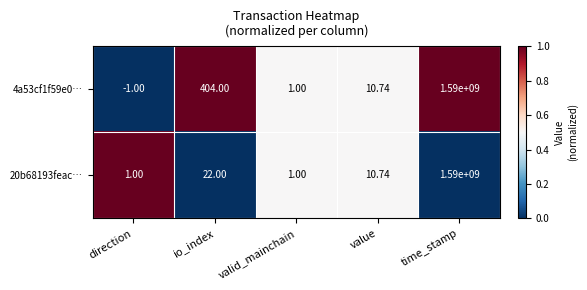

Which series has the largest total across all categories?

4a53cf1f59e0…